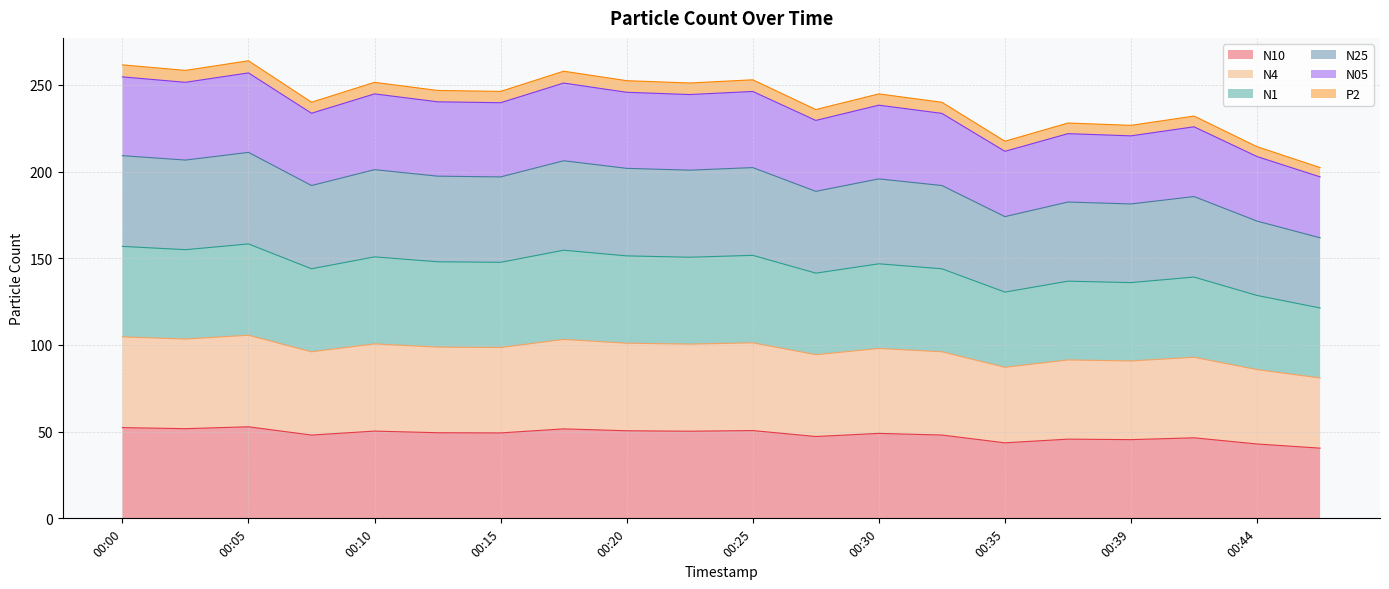

True or false: N10 and N1 cross at least once.

False